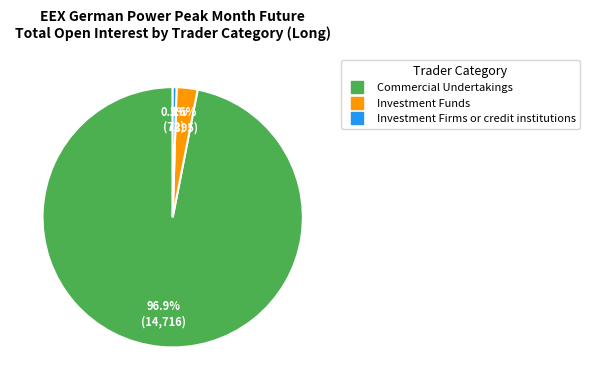

To the nearest percent, what percentage of the pie is Commercial Undertakings?

97%